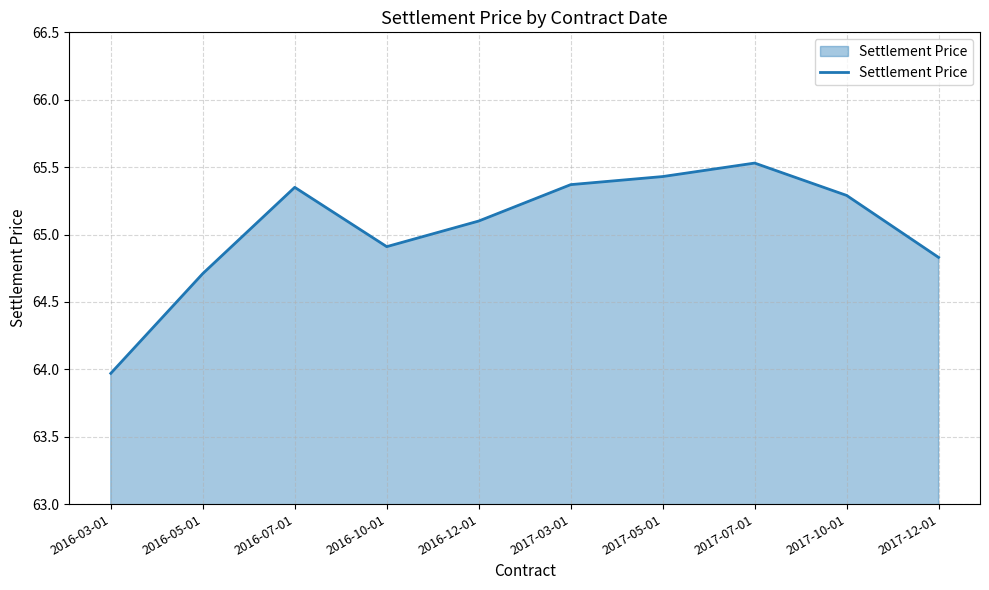

Which category has the highest value across all series?

2017-07-01